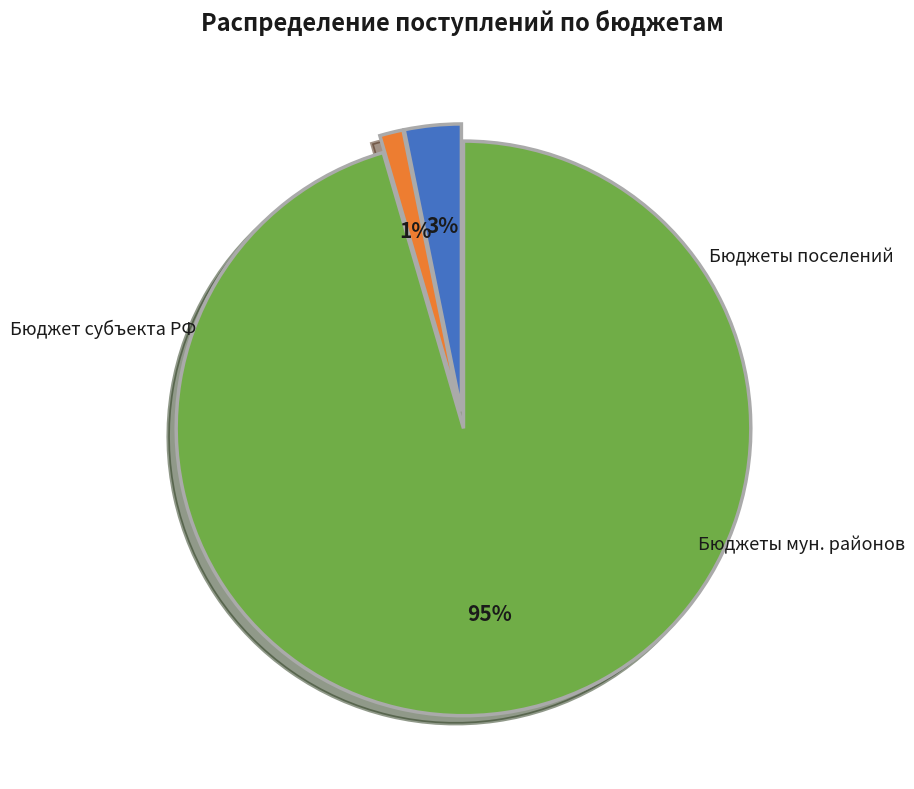

Does any single category account for the majority?

Yes